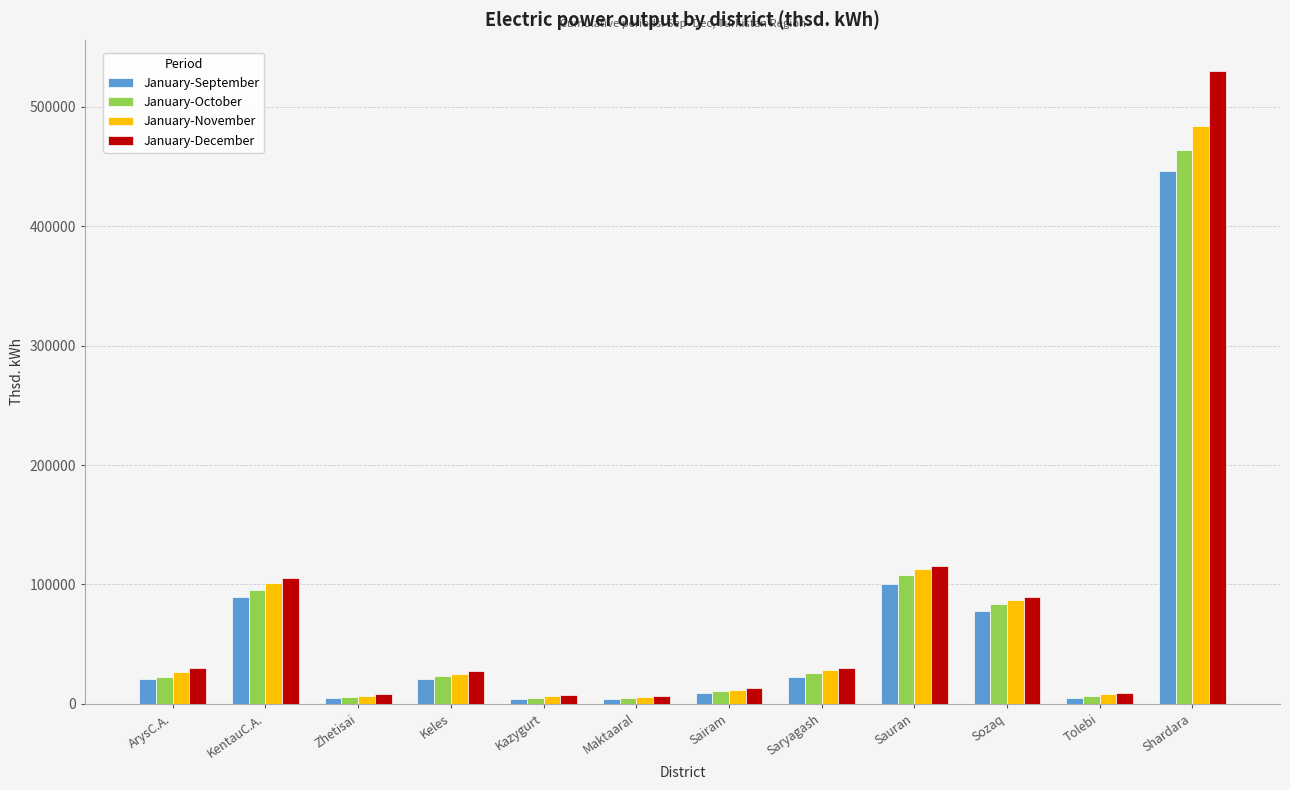

Which series changed the most between Saryagash and Sauran?

January-December